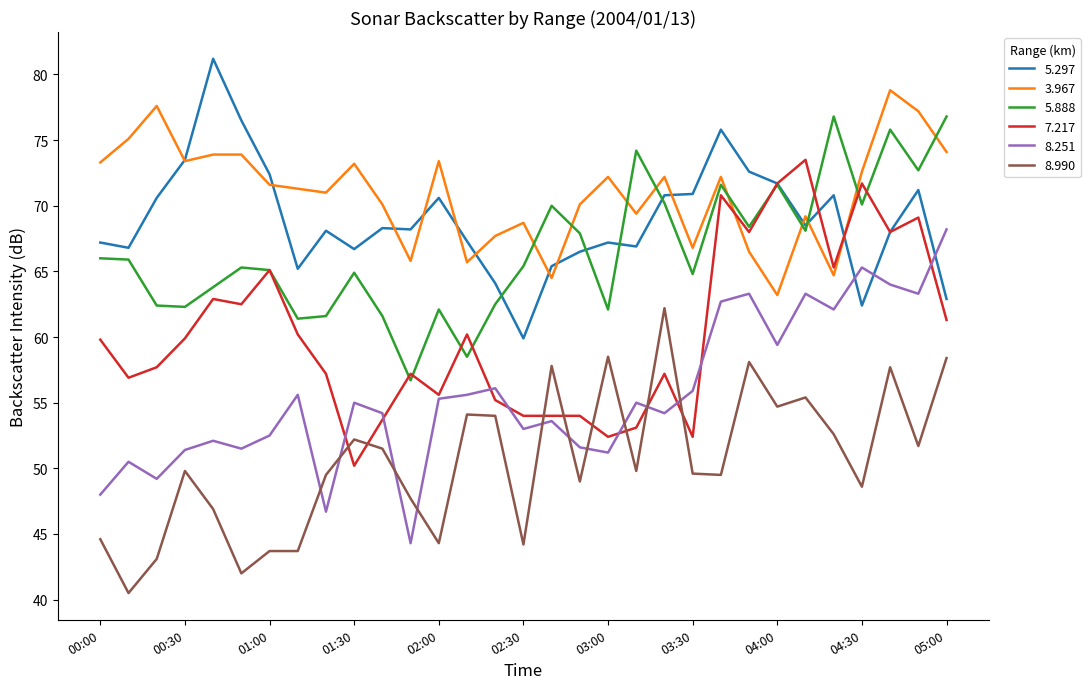

What is the lowest value of the 5.888 series?

56.7